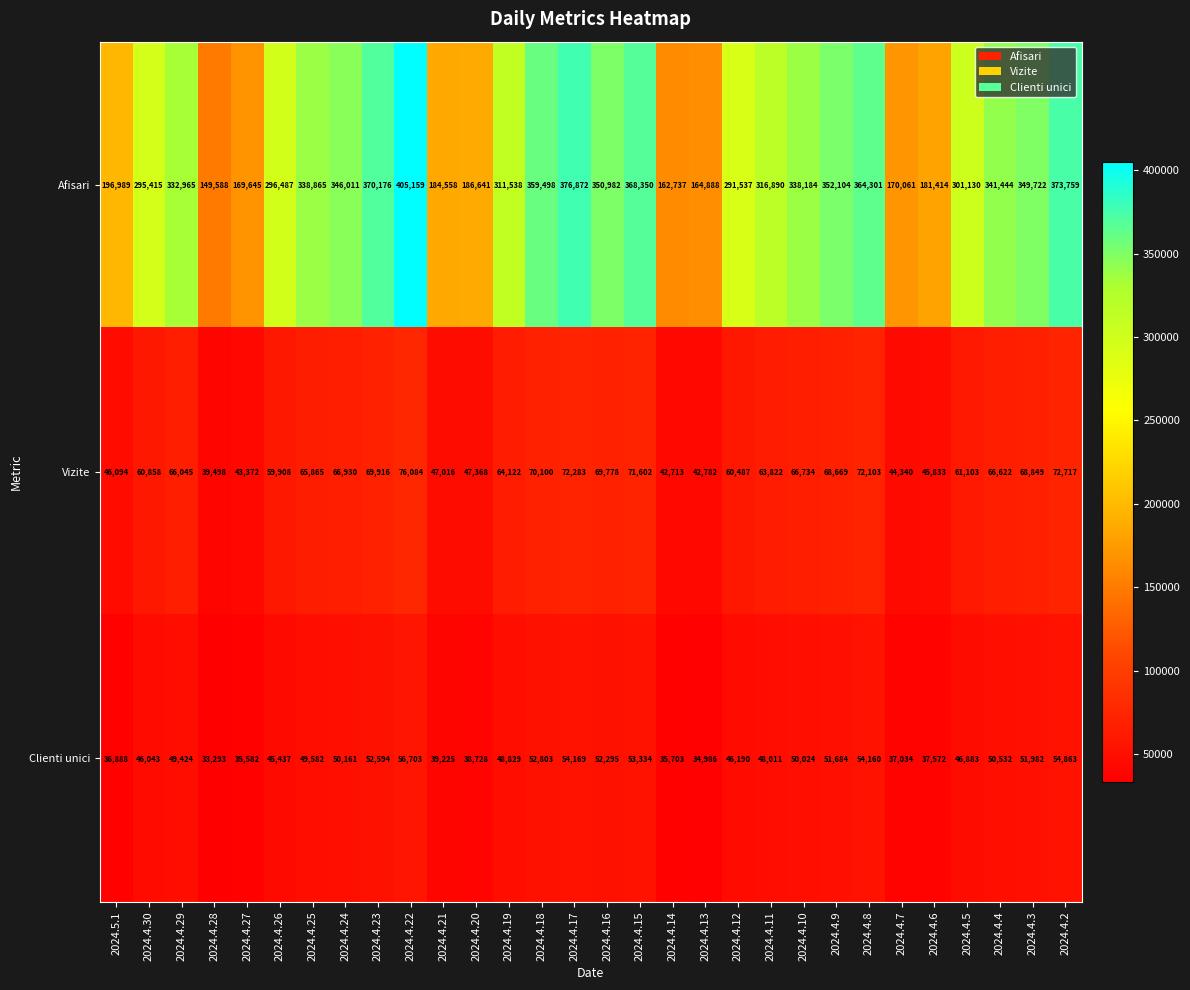

What is the spread (max minus min) of values at 2024.4.11?

268879